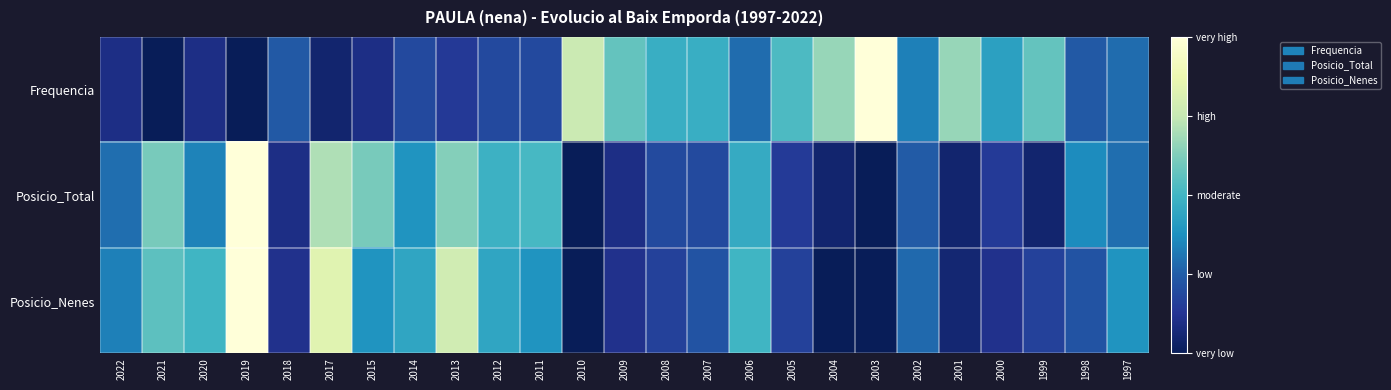

At 2018, list the series in order from largest to smallest.

Frequencia, Posicio_Nenes, Posicio_Total